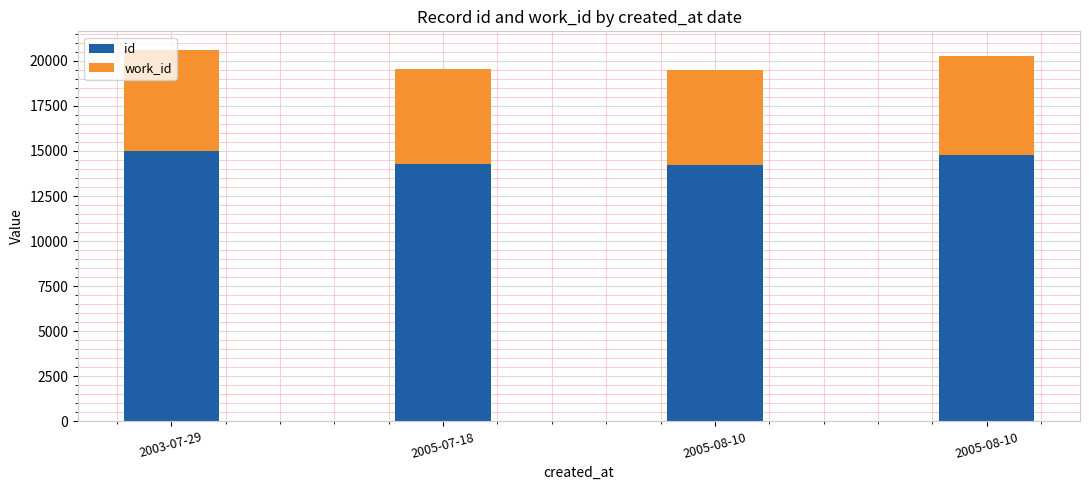

Does the chart contain stacked bars?

Yes